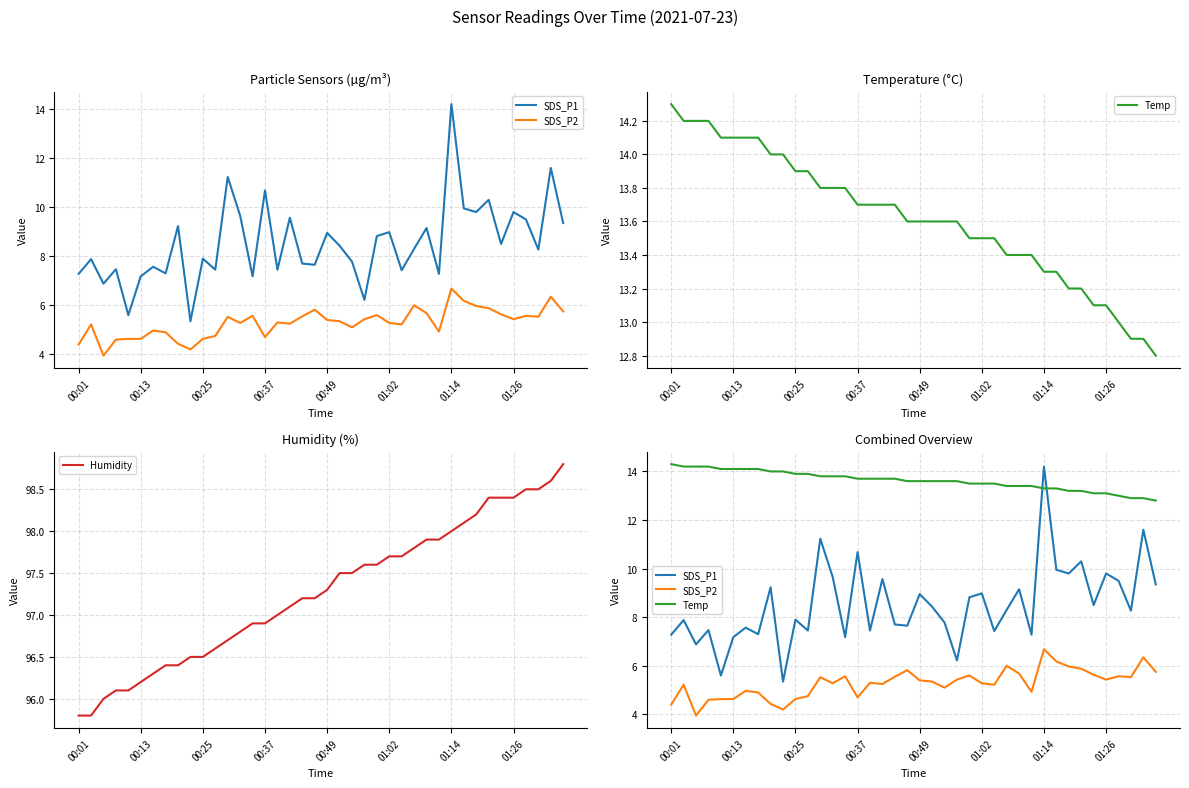

The value of Humidity at 13 is 49.9. True or false?

False